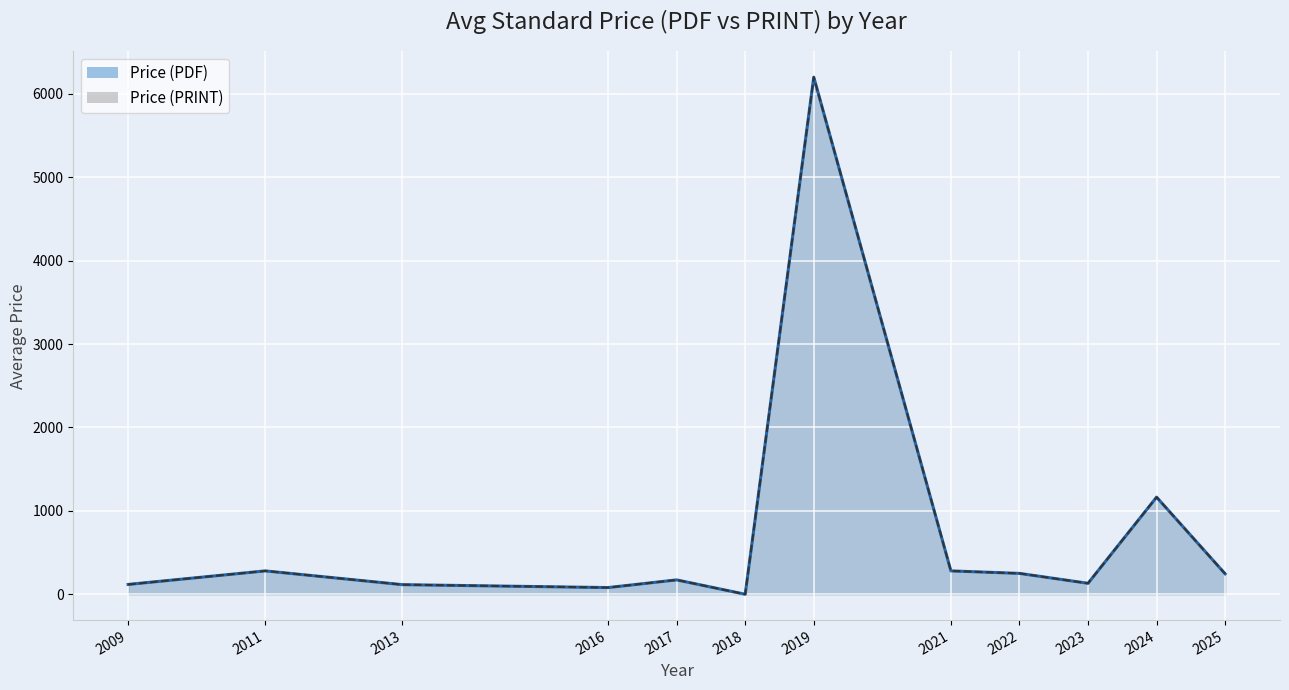

At which category does Price (PDF) reach its first local peak?

2011